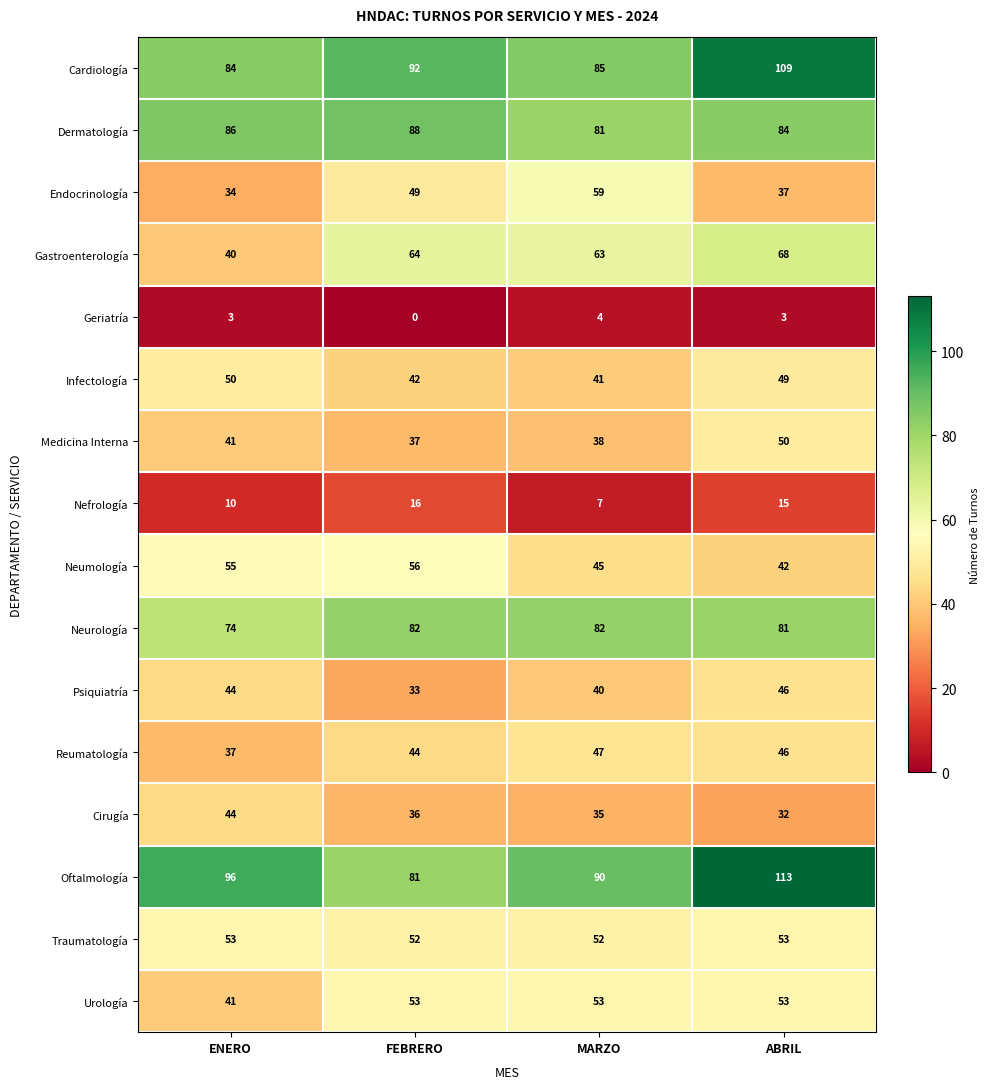

What is the spread (max minus min) of values at FEBRERO?

92